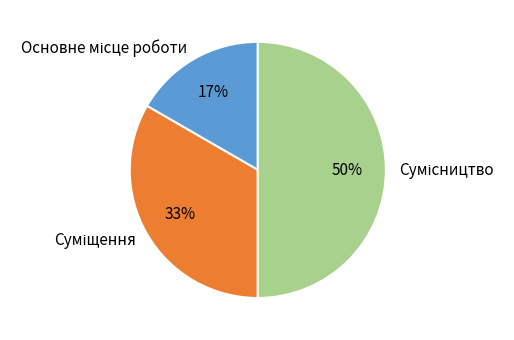

To the nearest percent, what is the average slice percentage?

33%